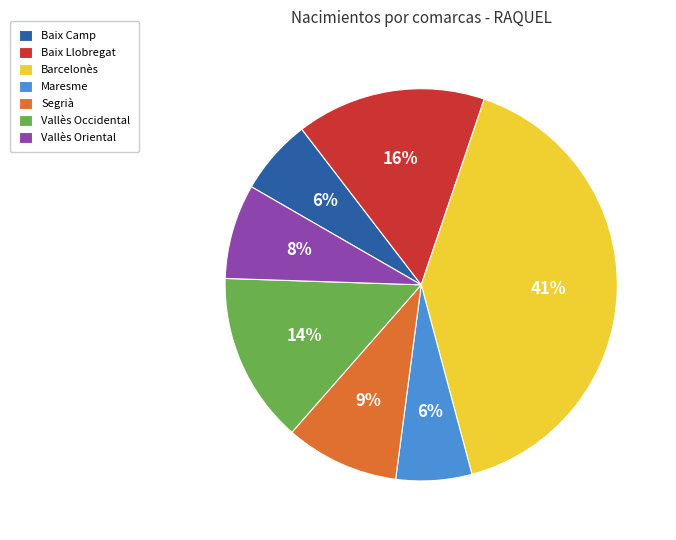

To the nearest percent, what portion does Segrià represent?

9%